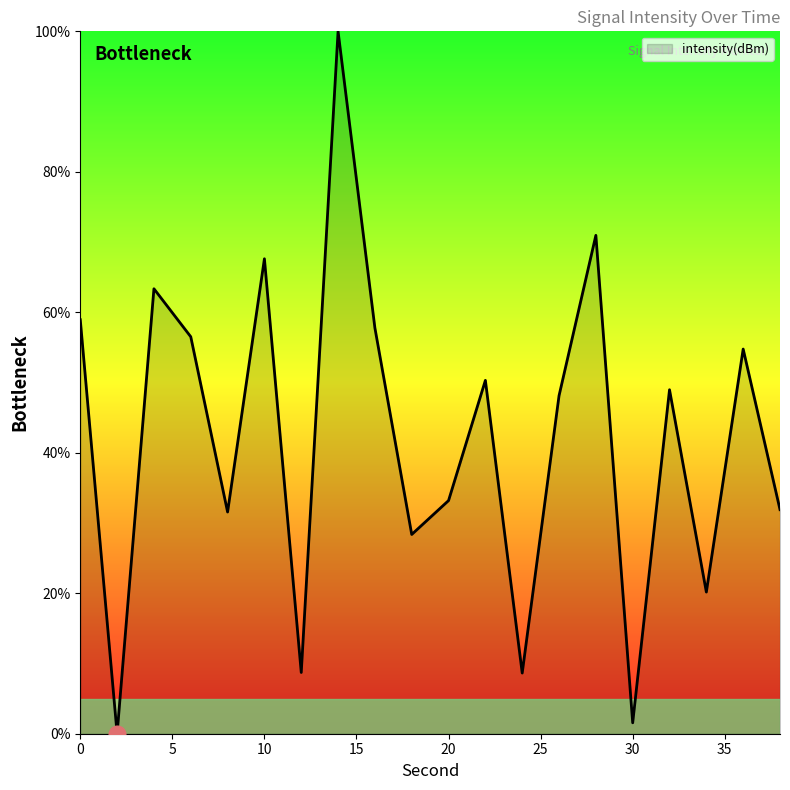

True or false: the data has more than 0 interior local peaks.

True